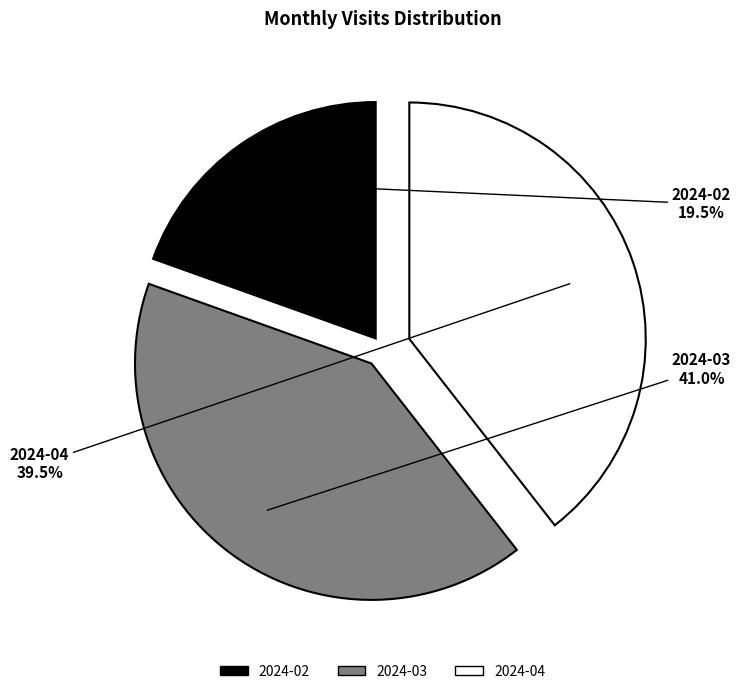

Approximately how many times larger is the value at 2024-03 compared to 2024-02?

2.1